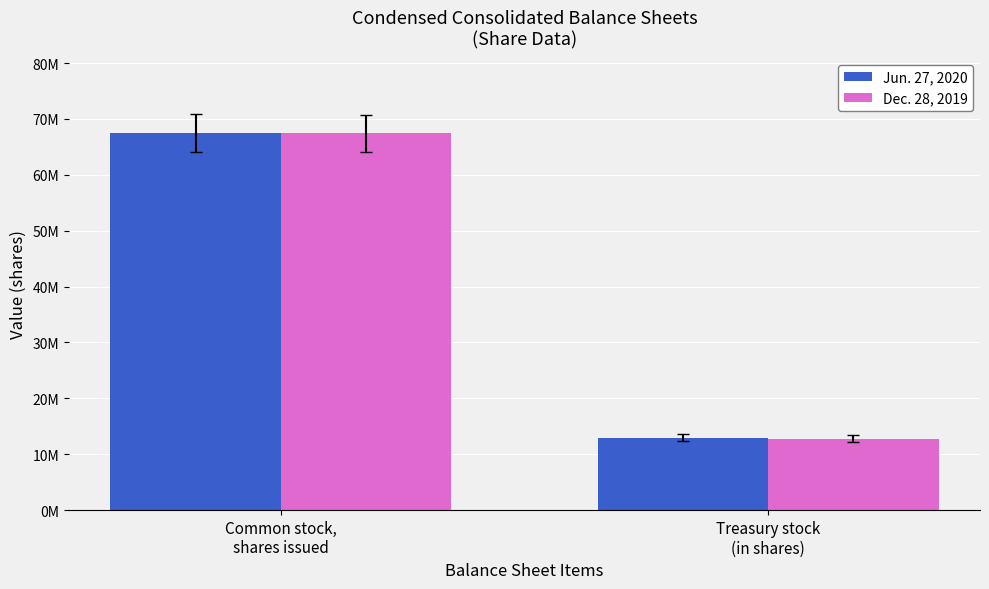

Does the chart contain stacked bars?

No